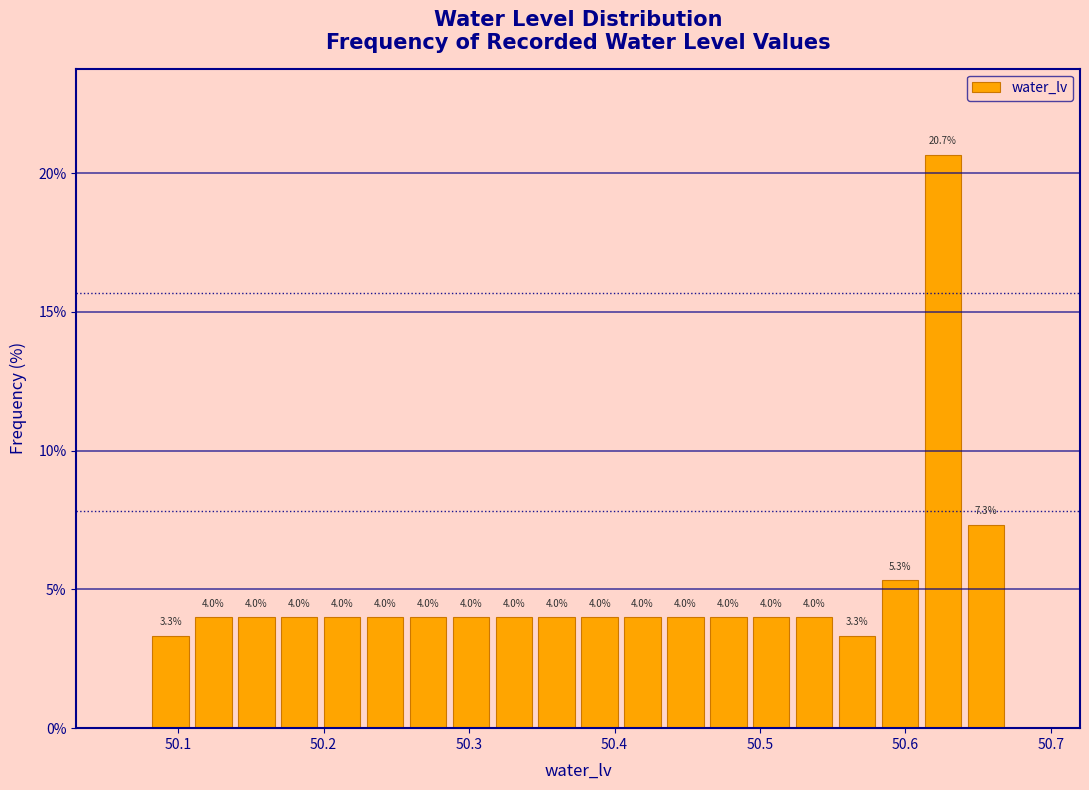

Read against the x-axis, roughly where is the centre of the tallest bar?

50.63